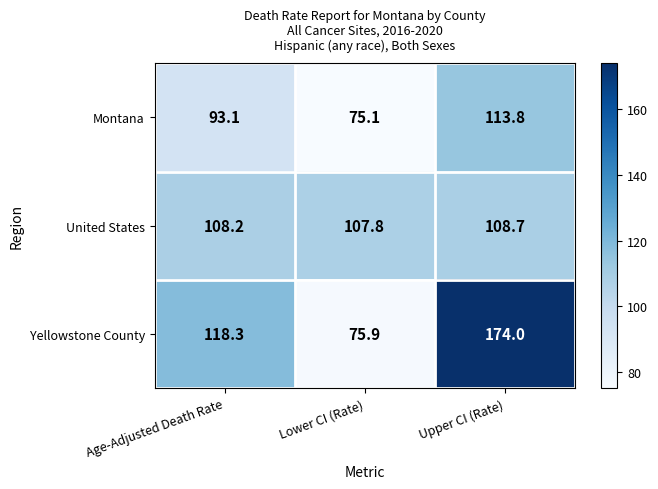

At which category is the sum across all series the highest?

Upper CI (Rate)